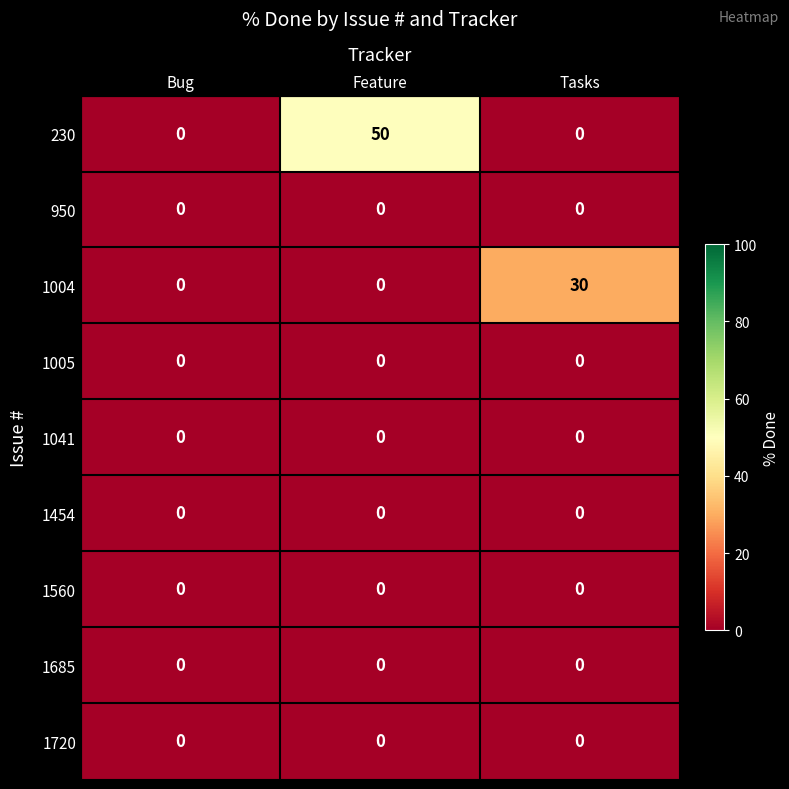

True or false: 1560 has a value of 0 at Bug.

True